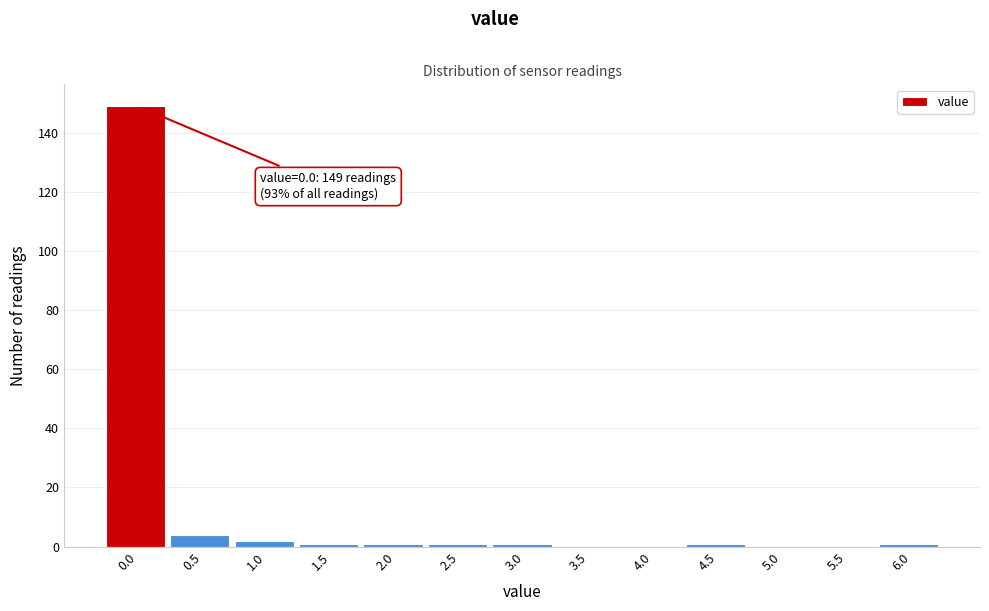

Reading left to right, list all the values displayed in this chart.

0.0=149	0.5=4	1.0=2	1.5=1	2.0=1	2.5=1	3.0=1	3.5=0	4.0=0	4.5=1	5.0=0	5.5=0	6.0=1